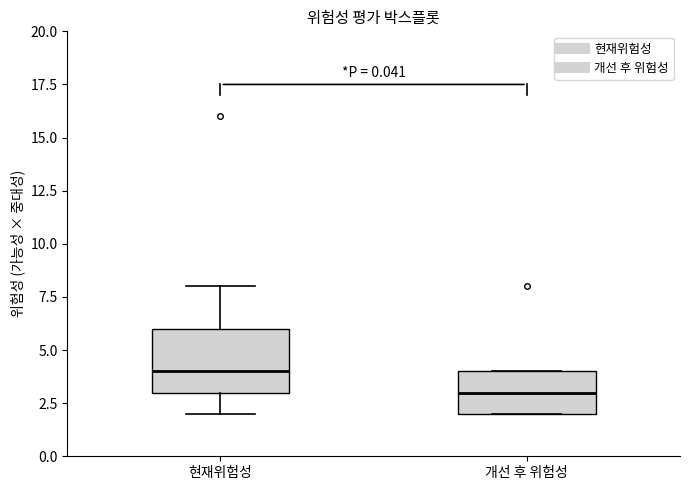

Which box is the tallest, from its lower edge to its upper edge?

현재위험성